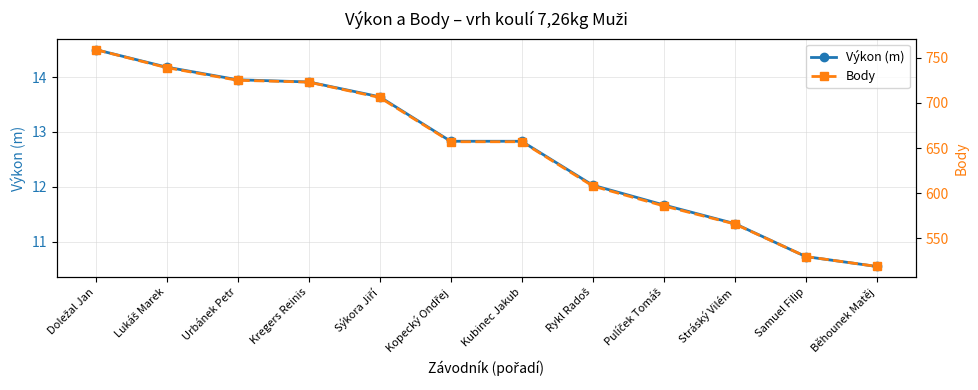

What is the average value of the Výkon (m) series?

12.7